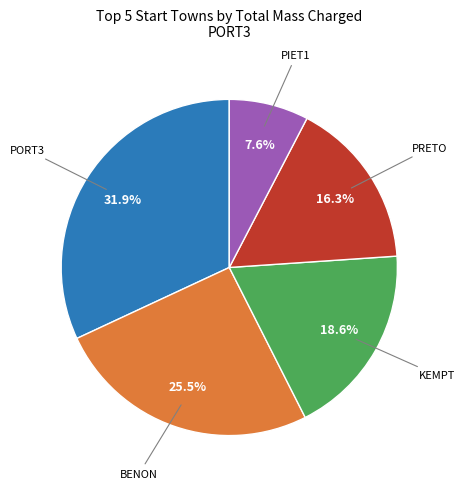

Is there a majority slice in this chart?

No